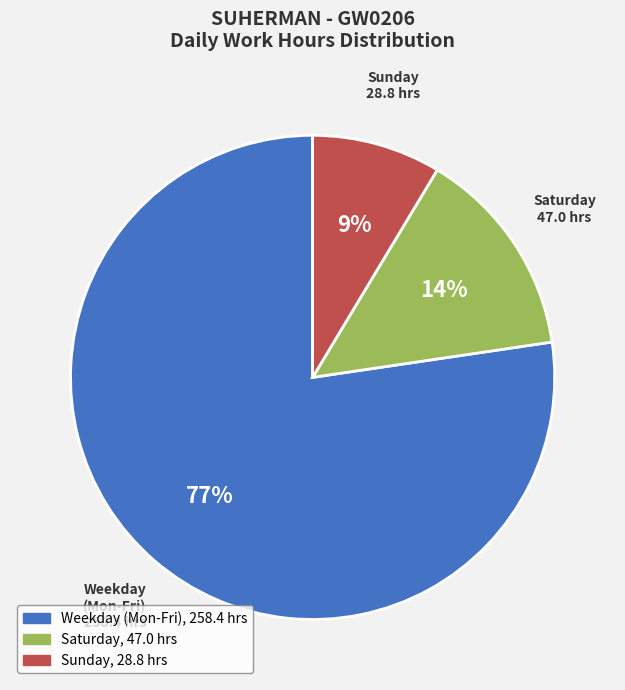

To the nearest percent, what is the average slice percentage?

33%